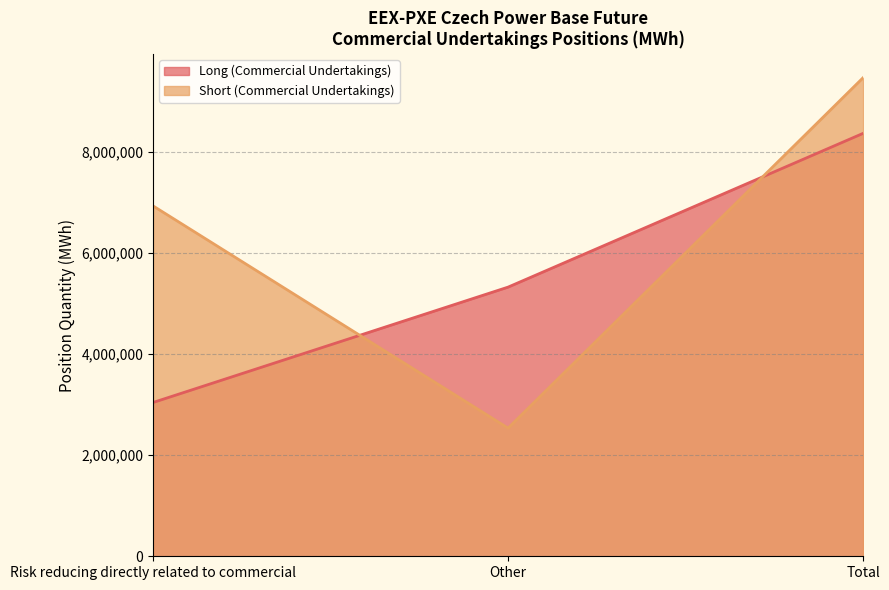

What are all the series names shown in the legend?

Long (Commercial Undertakings), Short (Commercial Undertakings)